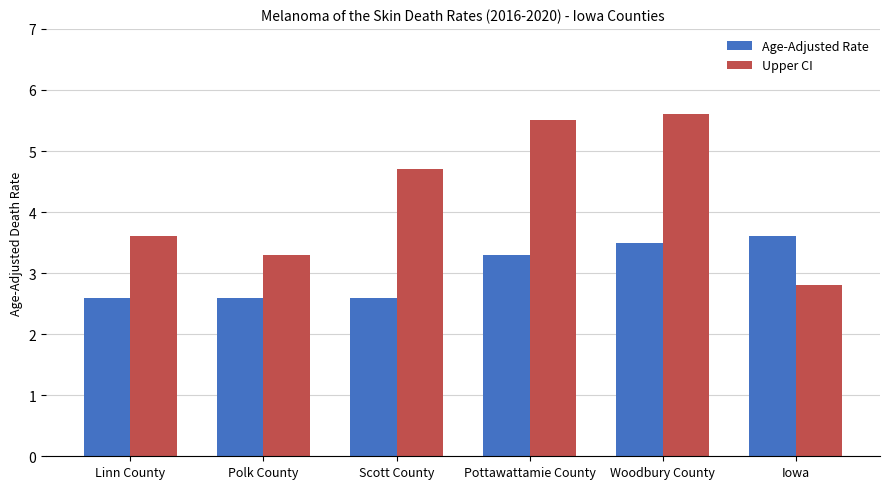

What is the label of the 6th bar from the left?

Iowa